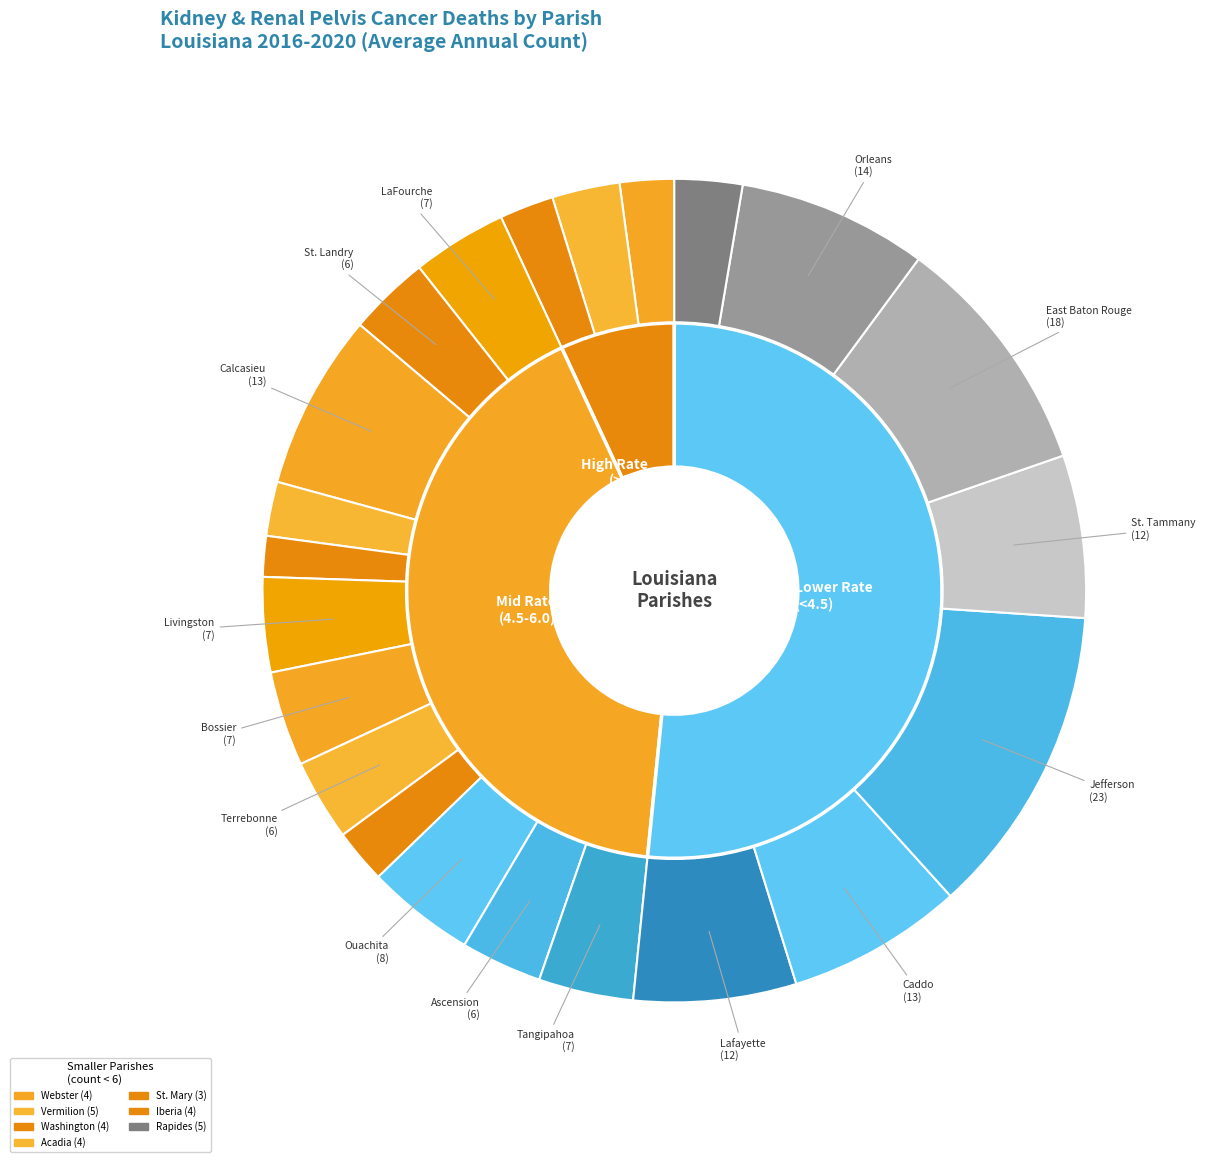

What portion of the pie excludes Webster Parish?

97.9%